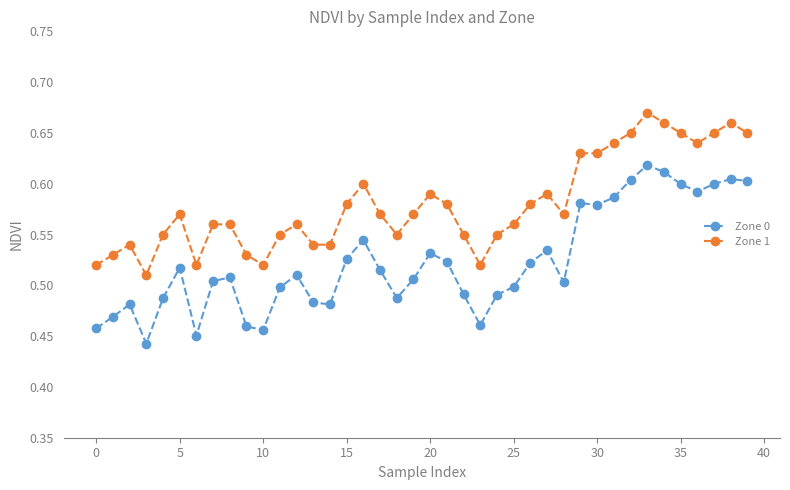

True or false: Zone 1 and Zone 0 intersect in this chart.

False